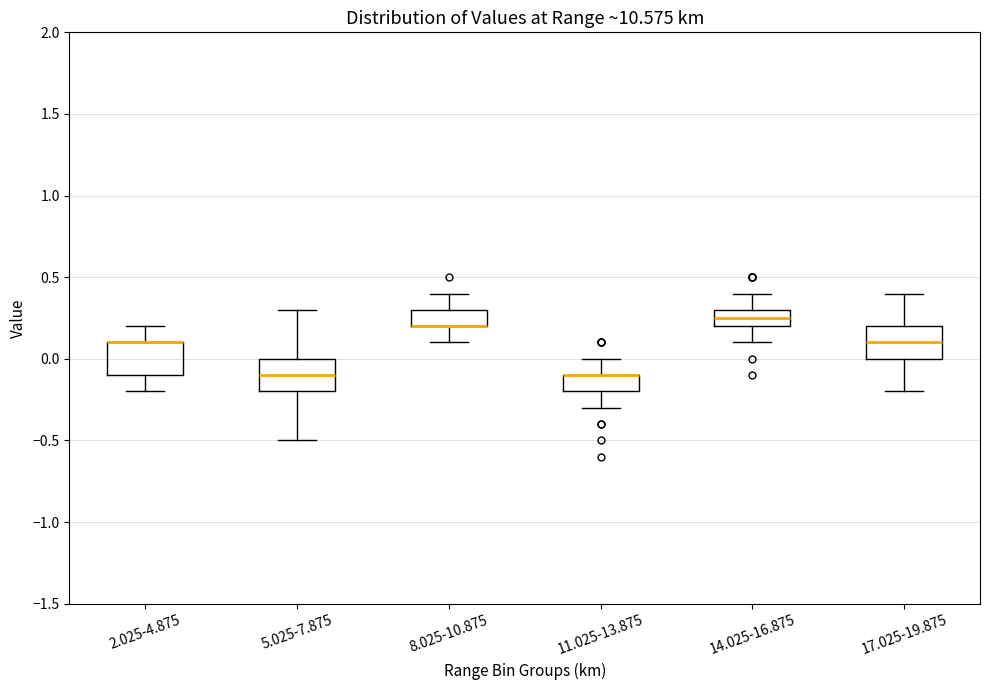

Where is the lower edge of the box for 17.025-19.875 on the y-axis? The values are not printed on the chart, so give them approximately, as read against the axis.

0.00